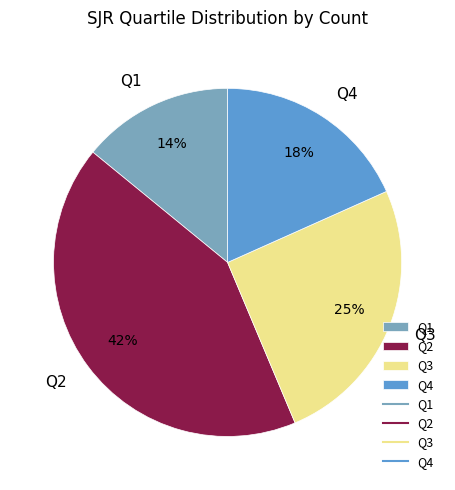

Is there any slice that represents more than half of the pie?

No